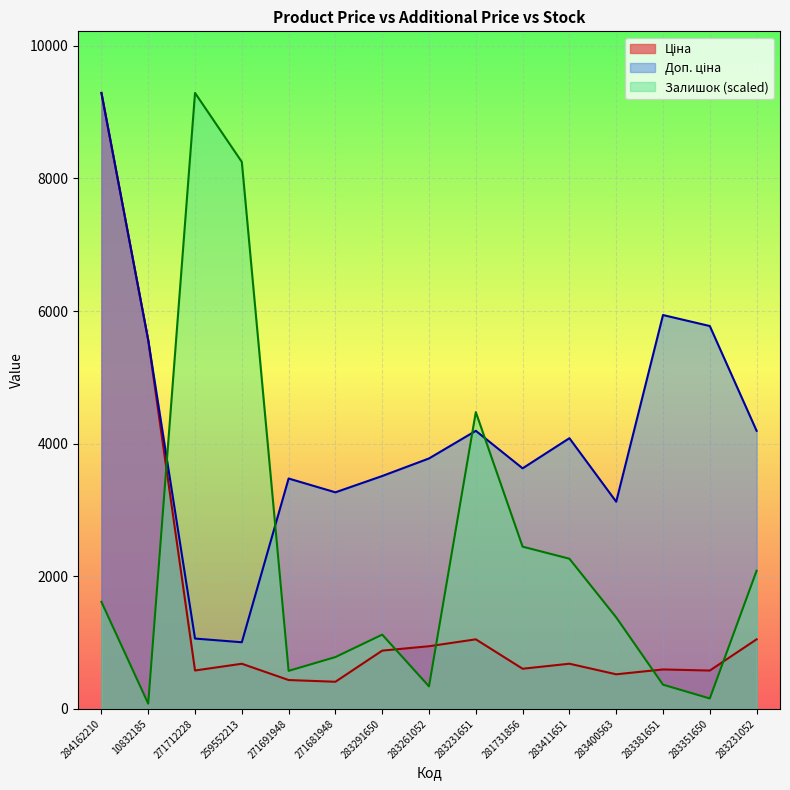

What is the greatest value displayed?

9290.5